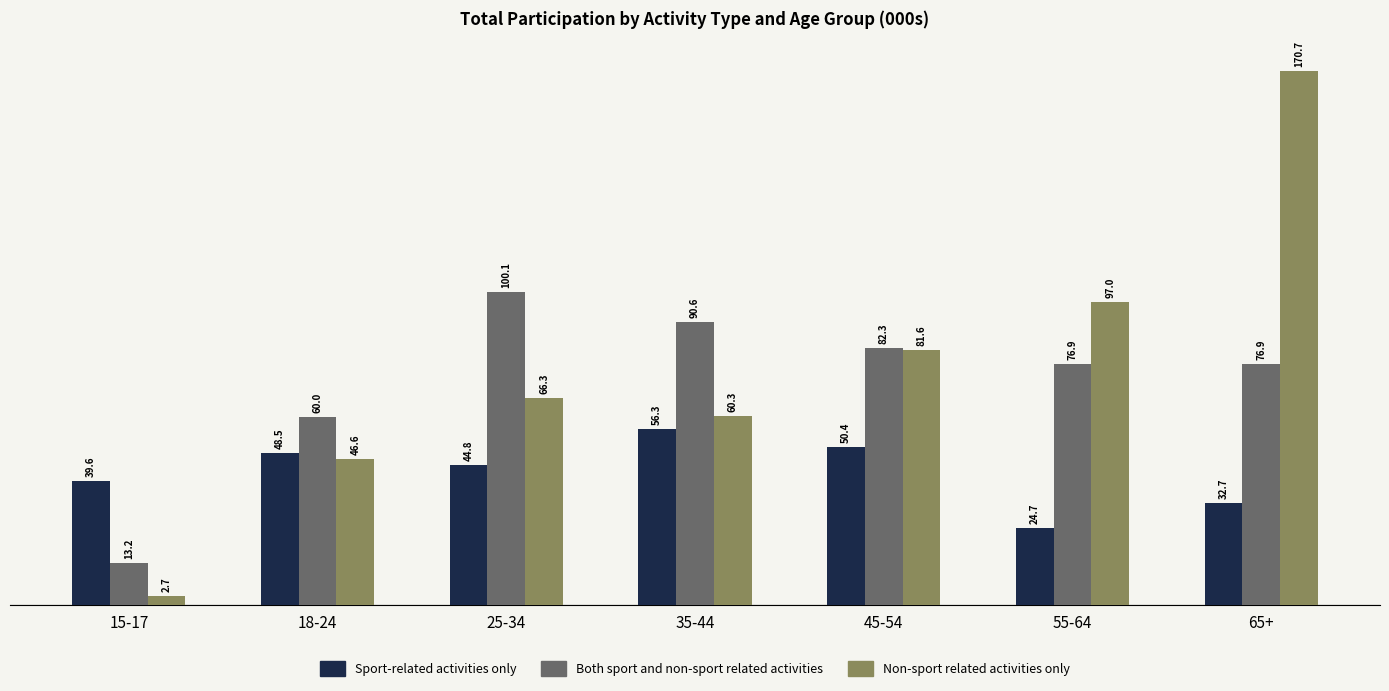

What is the highest value of the Sport-related activities only series?

56.3